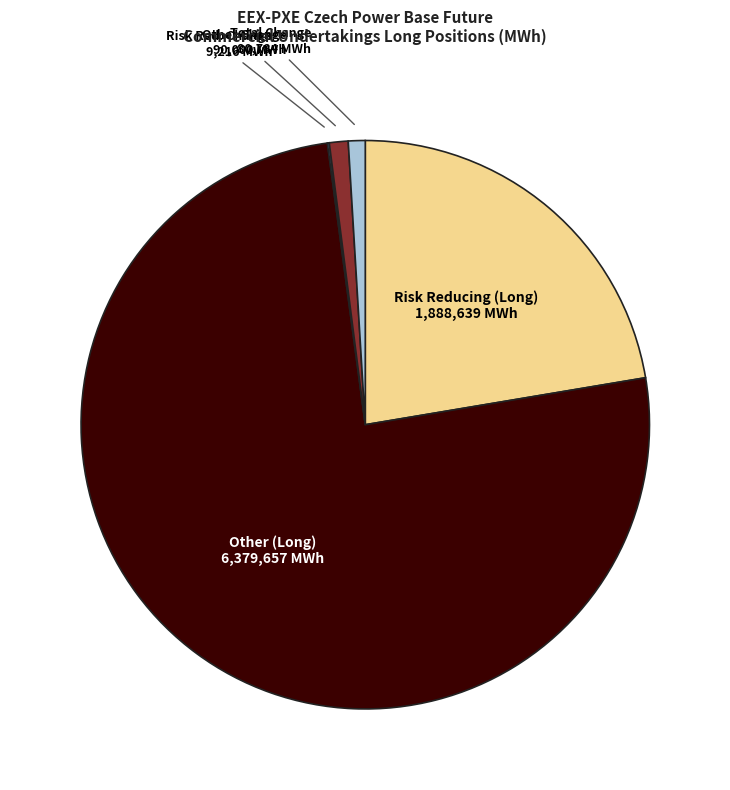

Is there any slice that represents more than half of the pie?

Yes